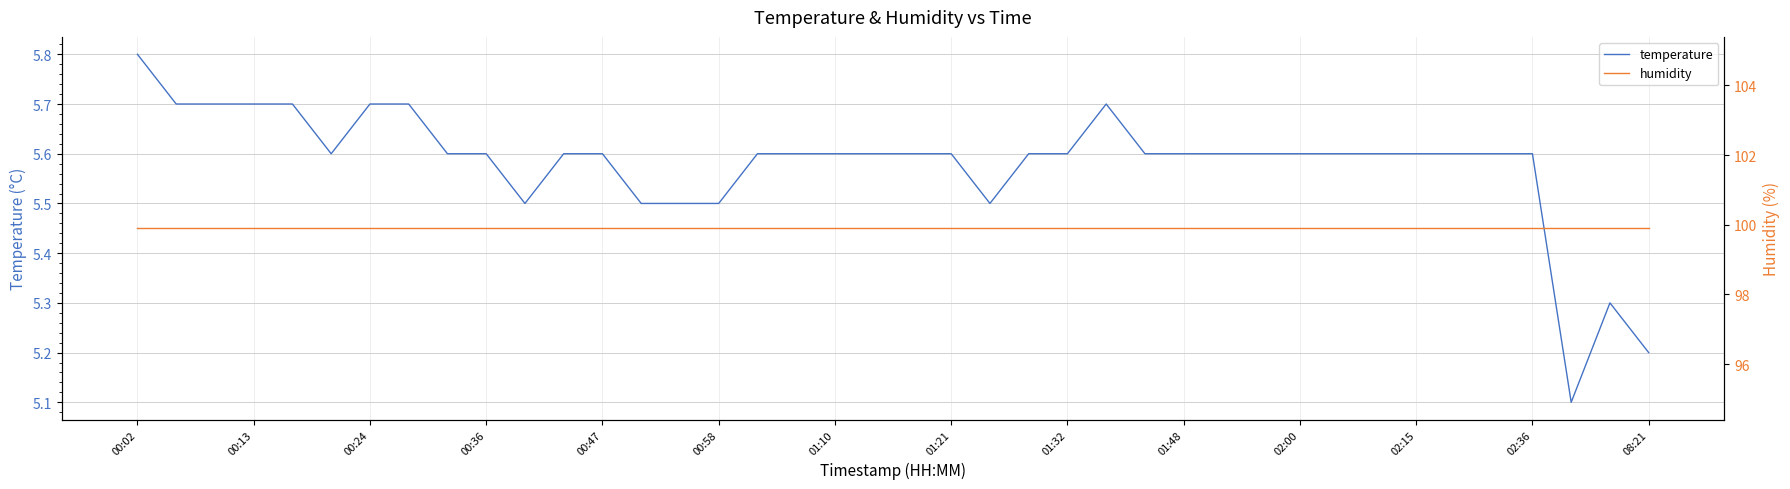

What is the maximum value for temperature?

5.8